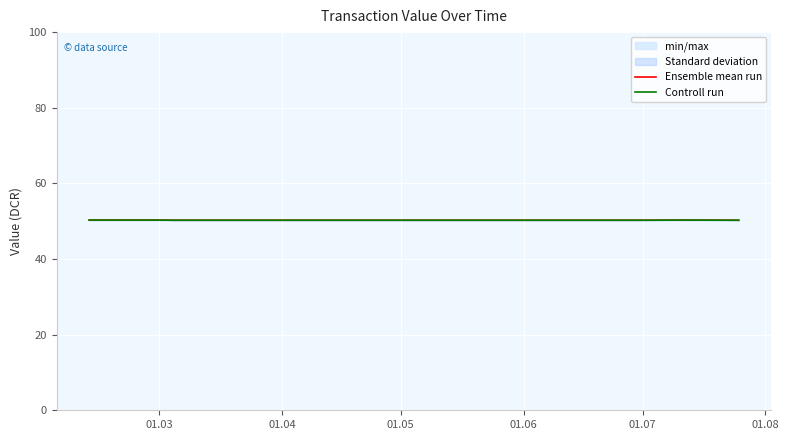

In Ensemble mean run, how many points are higher than both neighbors (excluding endpoints)?

1